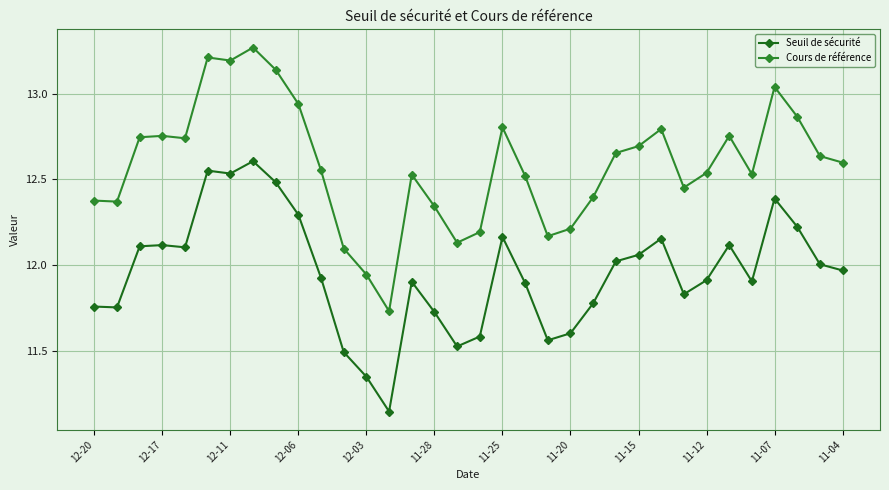

Which series has the largest range (max minus min)?

Cours de référence